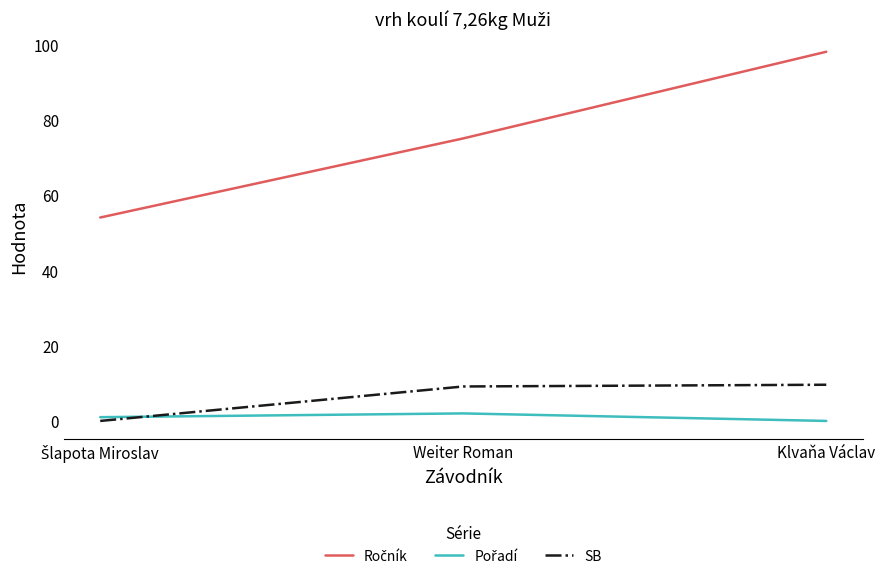

What is the maximum value shown in the chart?

98.0